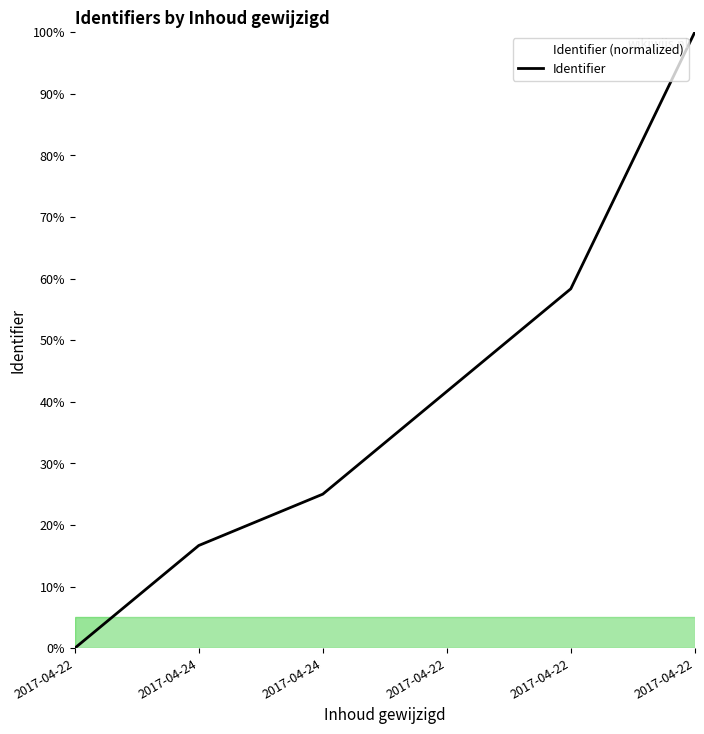

What is the greatest value displayed?

100.0